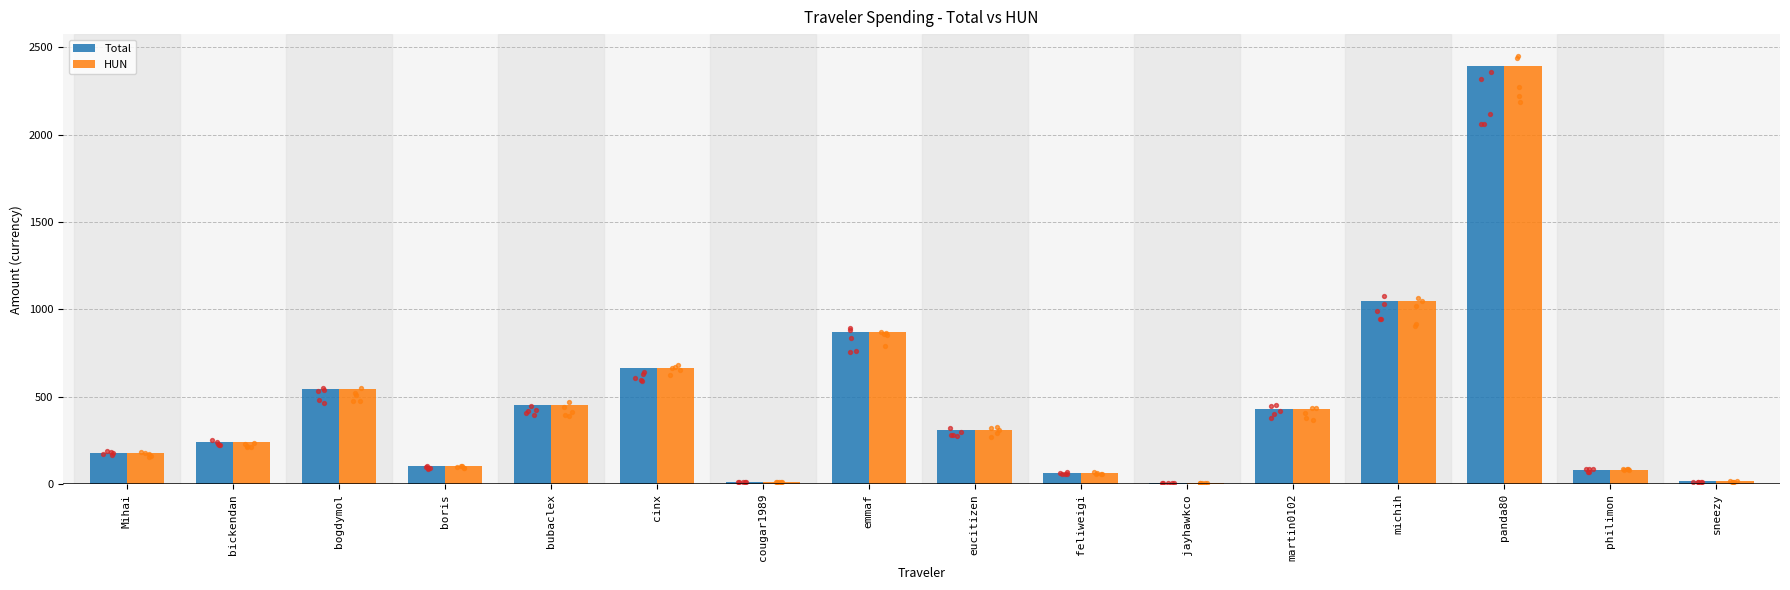

At how many categories does at least one series exceed 247?

8